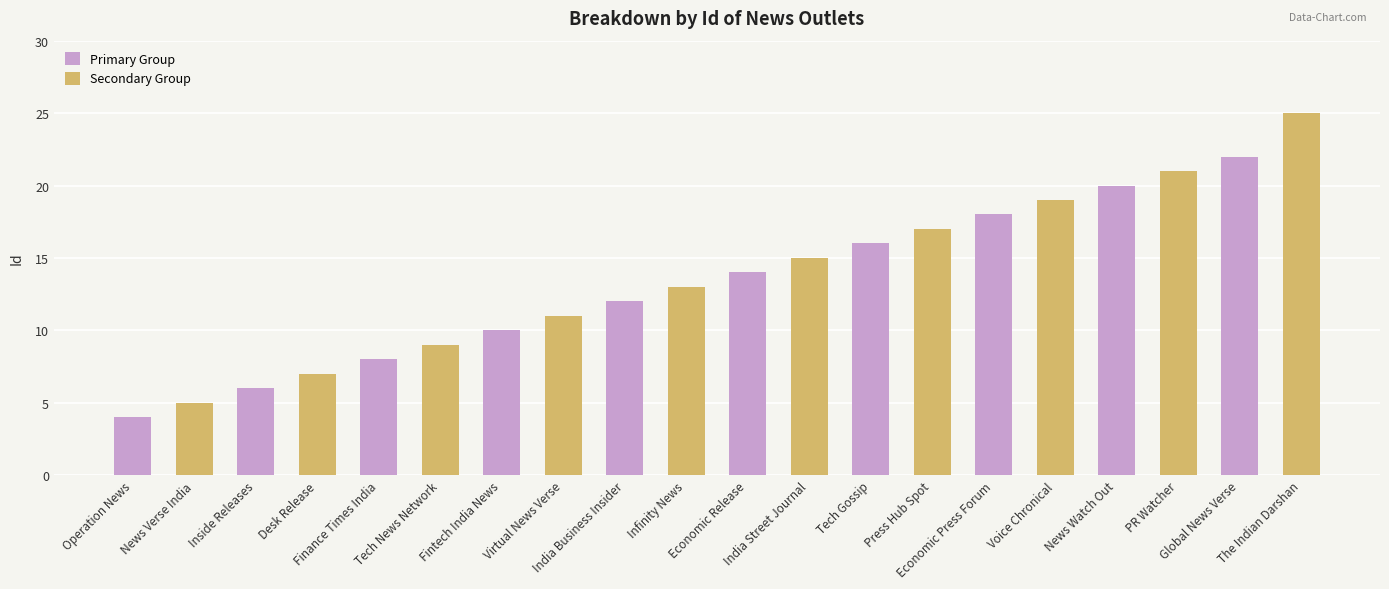

How many bars are there in each group?

2